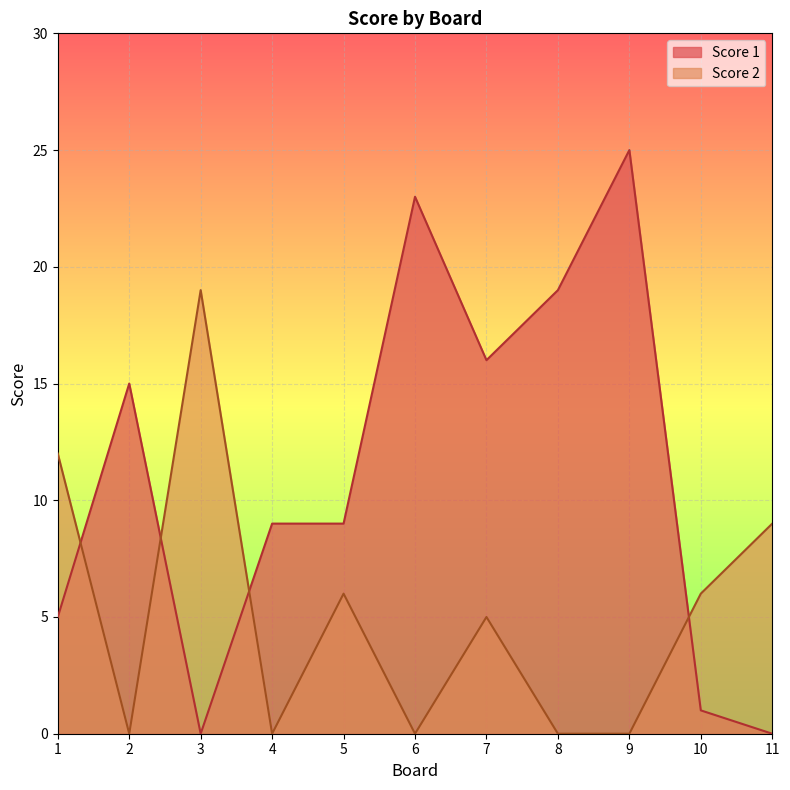

What are all the series names shown in the legend?

Score 1, Score 2